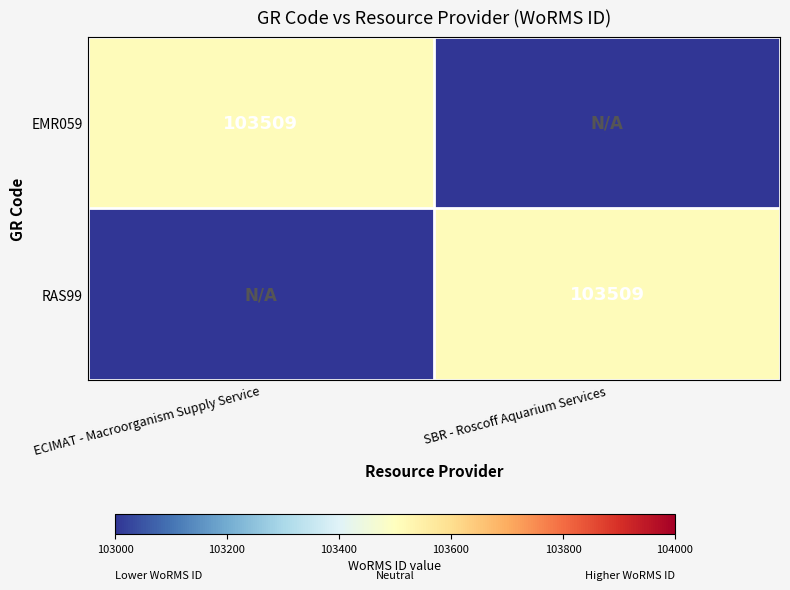

Between SBR - Roscoff Aquarium Services and ECIMAT - Macroorganism Supply Service, which is larger?

ECIMAT - Macroorganism Supply Service